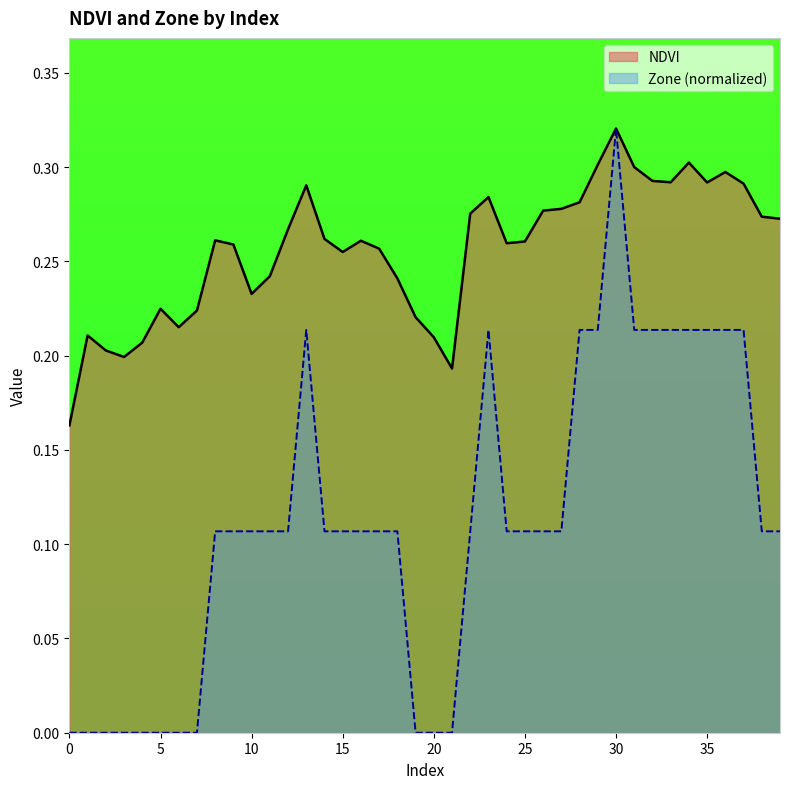

Reading left to right, list all the values displayed in this chart.

NDVI: 0.2	0.2	0.2	0.2	0.2	0.2	0.2	0.2	0.3	0.3	0.2	0.2	0.3	0.3	0.3	0.3	0.3	0.3	0.2	0.2	0.2	0.2	0.3	0.3	0.3	0.3	0.3	0.3	0.3	0.3	0.3	0.3	0.3	0.3	0.3	0.3	0.3	0.3	0.3	0.3
Zone: 0.0	0.0	0.0	0.0	0.0	0.0	0.0	0.0	0.1	0.1	0.1	0.1	0.1	0.2	0.1	0.1	0.1	0.1	0.1	0.0	0.0	0.0	0.1	0.2	0.1	0.1	0.1	0.1	0.2	0.2	0.3	0.2	0.2	0.2	0.2	0.2	0.2	0.2	0.1	0.1